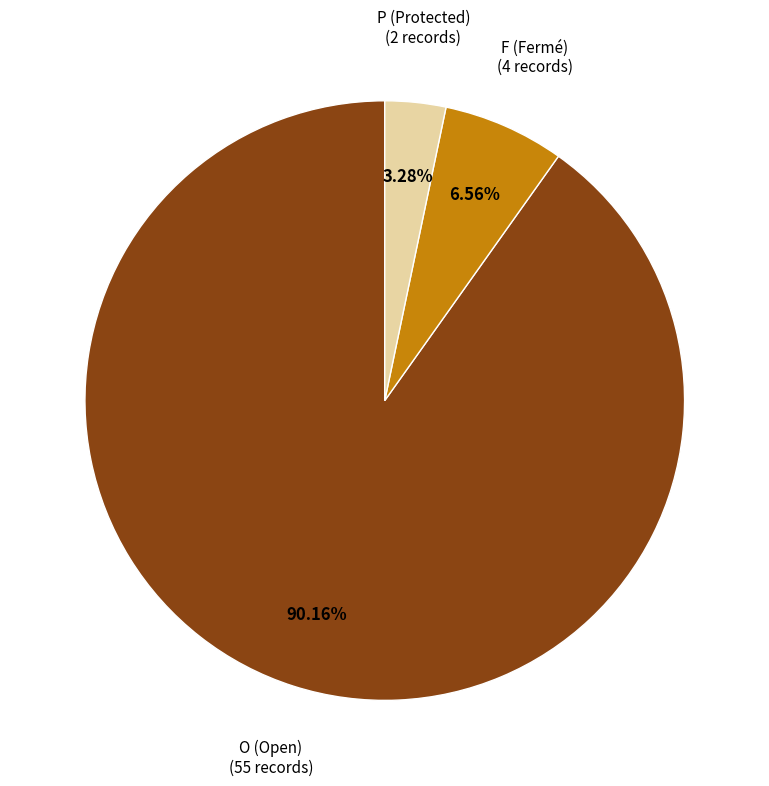

Combined, do O (Open) and F (Fermé) account for over 50%?

Yes